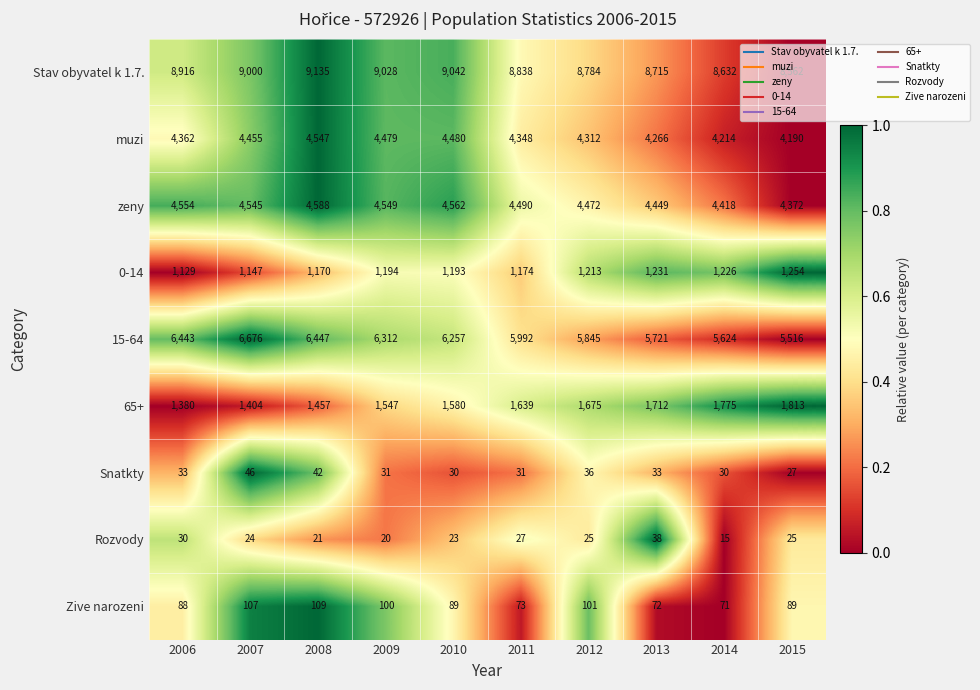

Is the value of 15-64 at 2010 greater than the value of Rozvody at 2014?

Yes